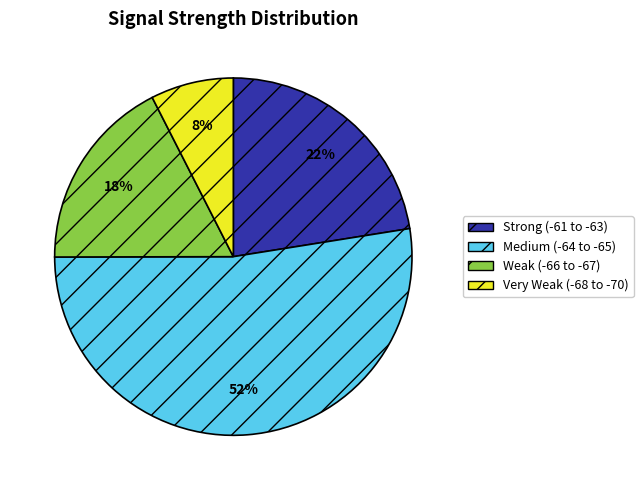

Does any single category account for the majority?

Yes